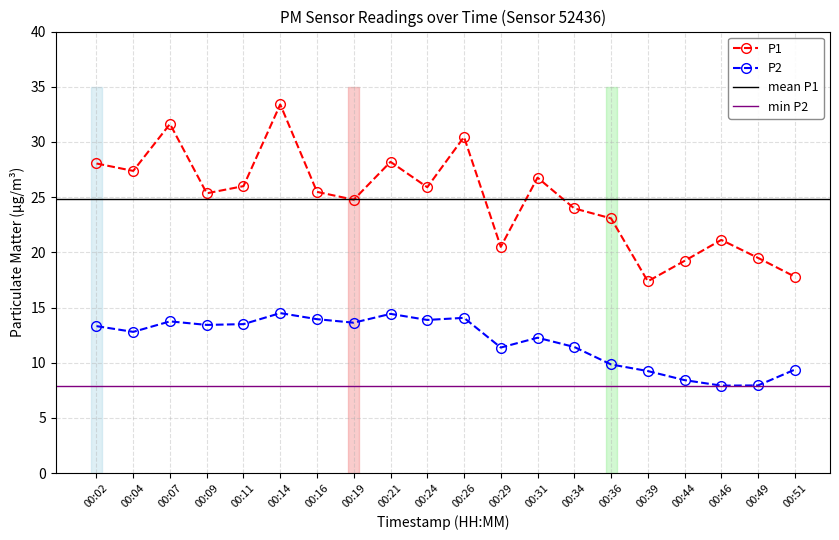

Where does the P2 series first go above 13?

00:02